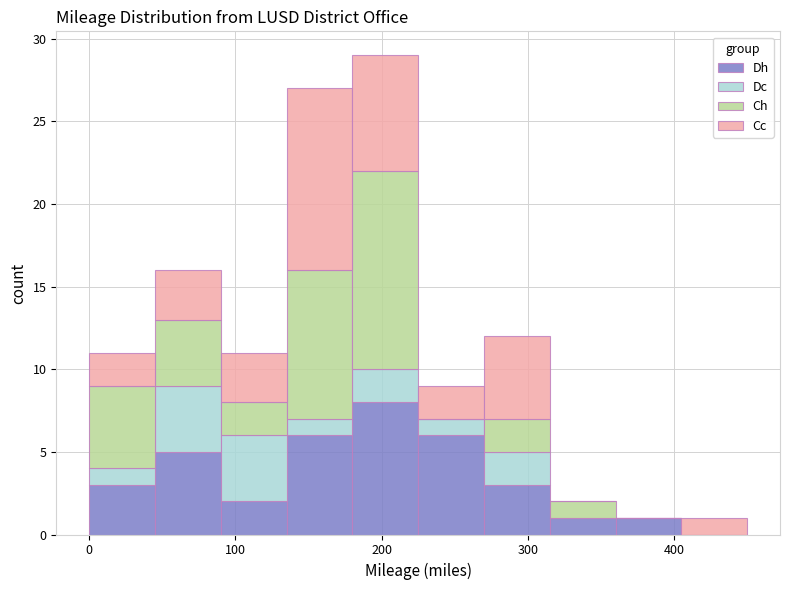

Reading left to right, transcribe this chart: for each stacked bar, give the range it covers on the x-axis and its total height. Neither the bar edges nor the heights are printed on the chart, so give them approximately, as read against the axes.

0 to 45: 11
45 to 90: 16
90 to 135: 11
135 to 180: 27
180 to 225: 29
225 to 270: 9
270 to 315: 12
315 to 360: 2
360 to 405: 1
405 to 450: 1